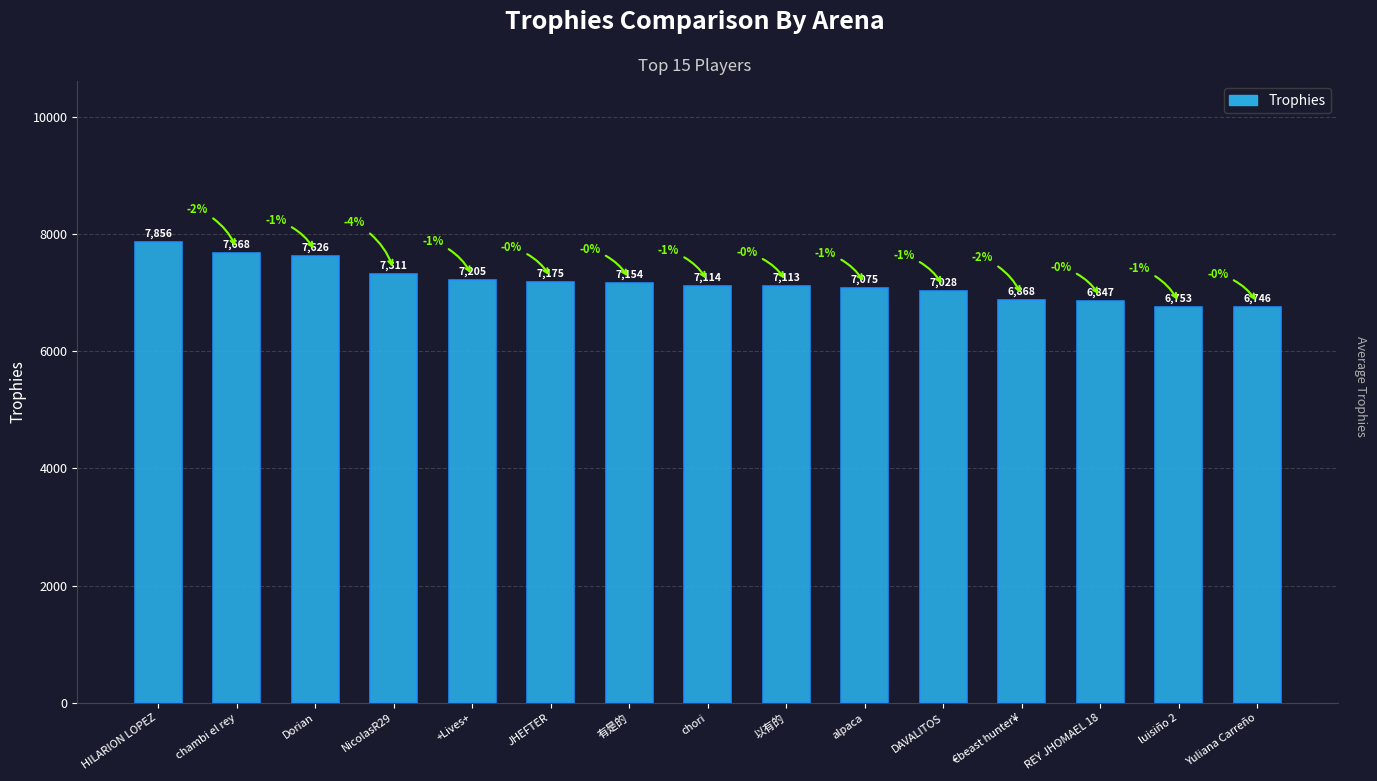

Is it true that the value at Yuliana Carreño is 3980?

False